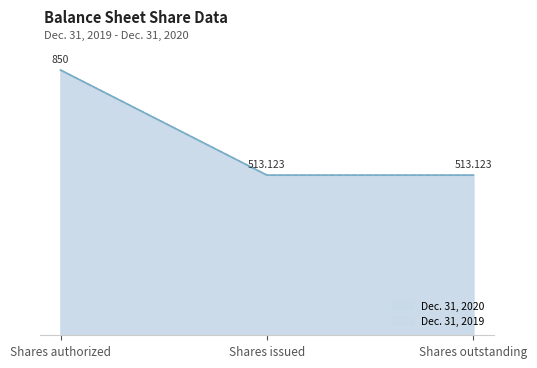

Rank the categories by Dec. 31, 2020 value from lowest to highest.

Shares issued, Shares outstanding, Shares authorized